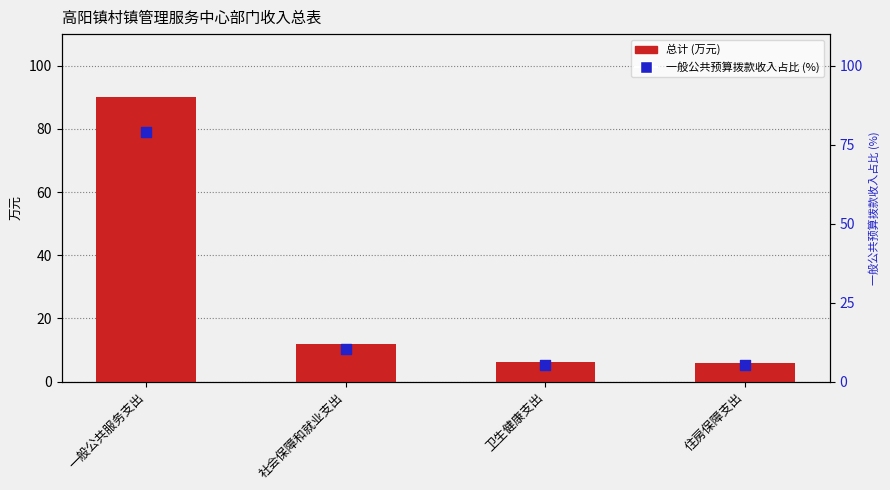

Is the value of 总计 at 一般公共服务支出 greater than the value of 一般公共预算拨款收入 at 一般公共服务支出?

Yes